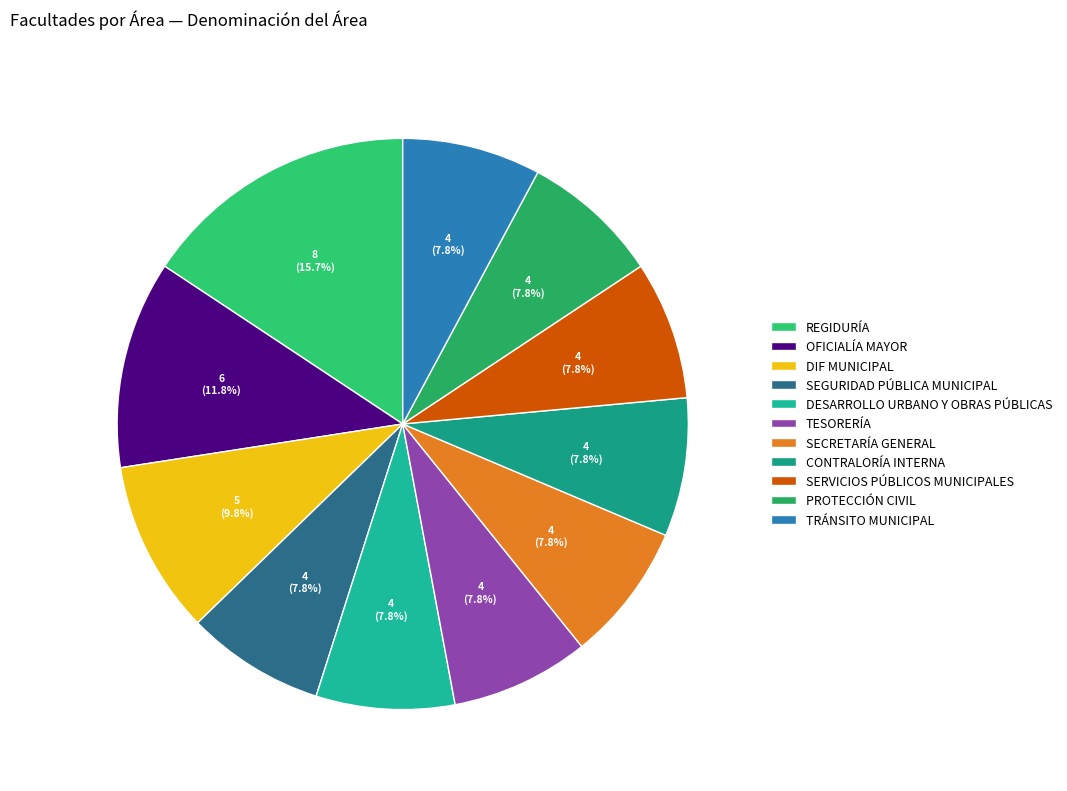

How many slices are in this pie chart?

11